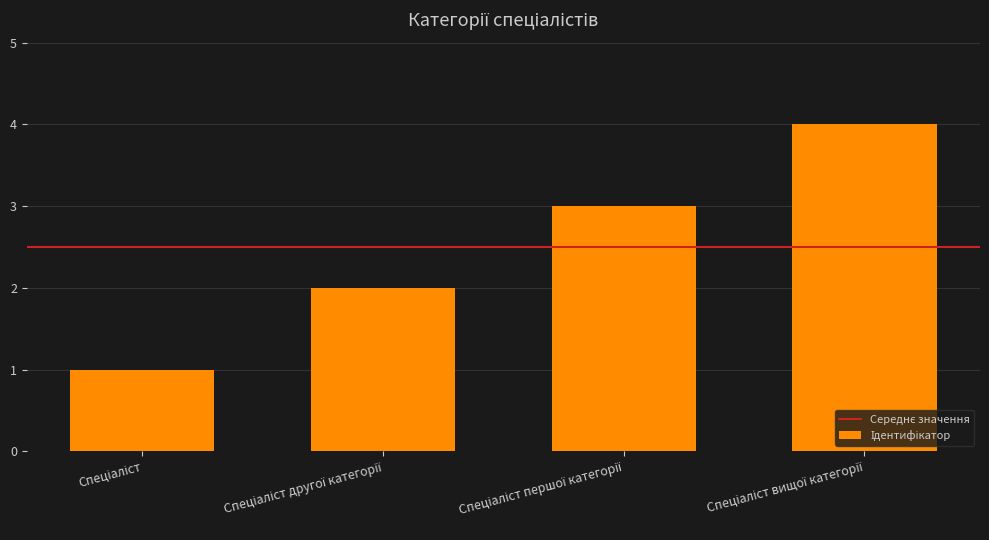

Reading left to right, extract all data points from this chart.

1	2	3	4